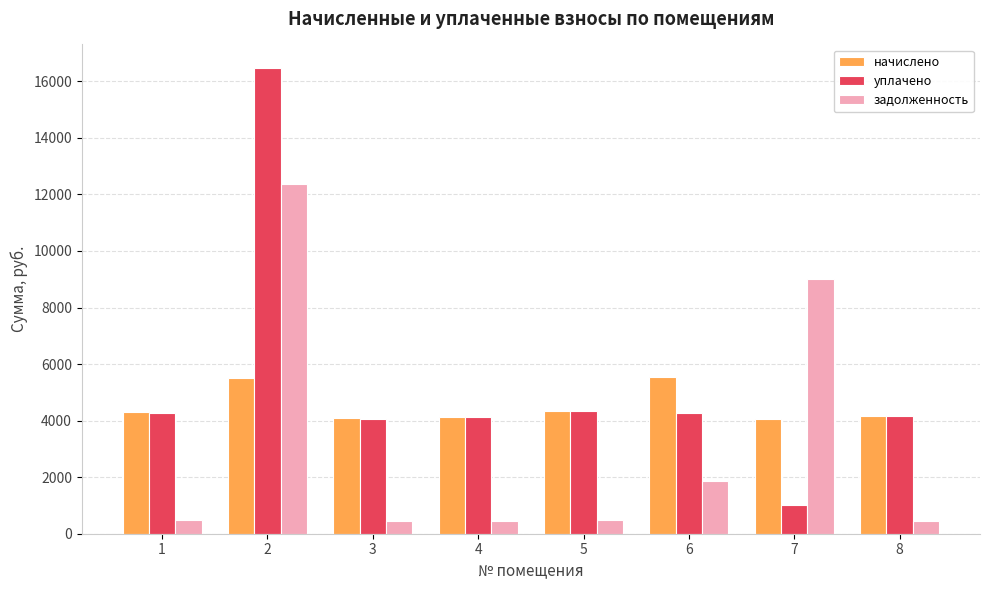

How many bars are there in total?

24